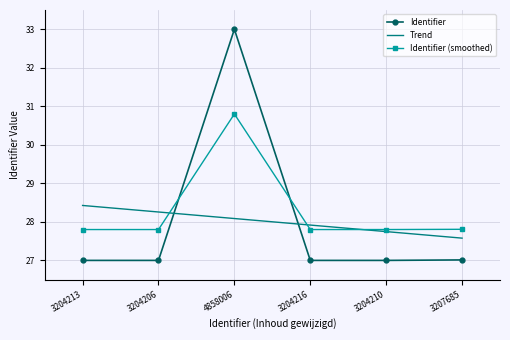

True or false: Identifier has more than 0 points higher than both neighbors.

True